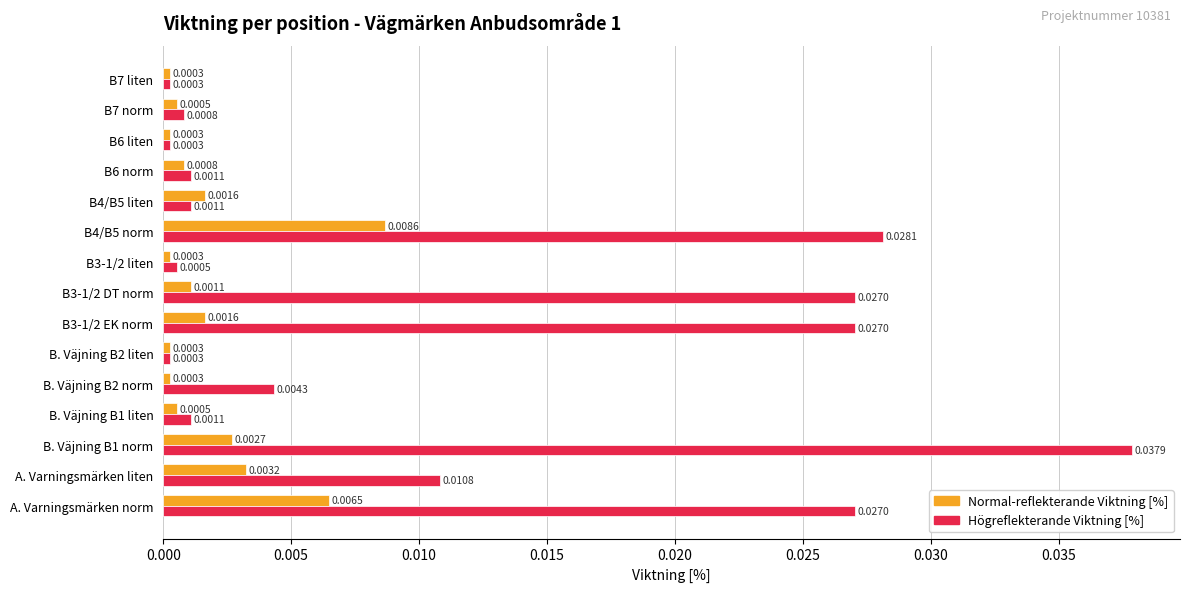

Between B. Väjning B1 liten and B. Väjning B2 norm, which series saw the biggest shift?

Högreflekterande Viktning [%]